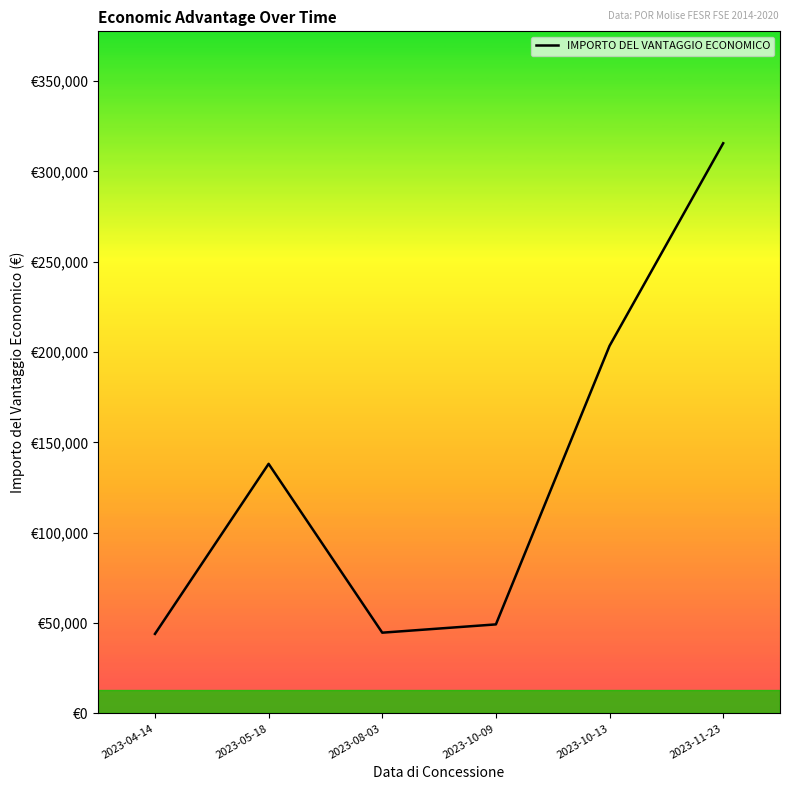

How many series are shown in this chart?

1